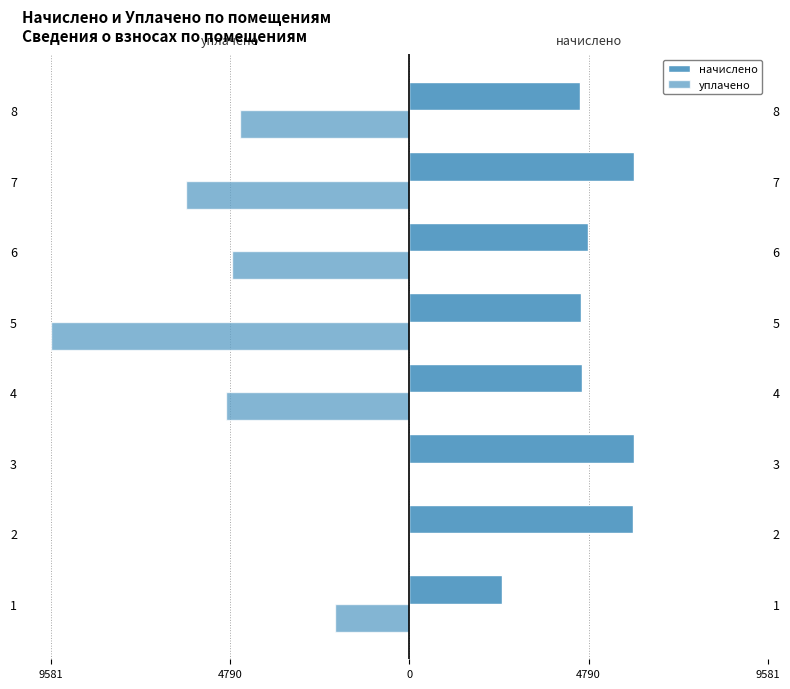

What is the label of the 2nd bar from the right?

6